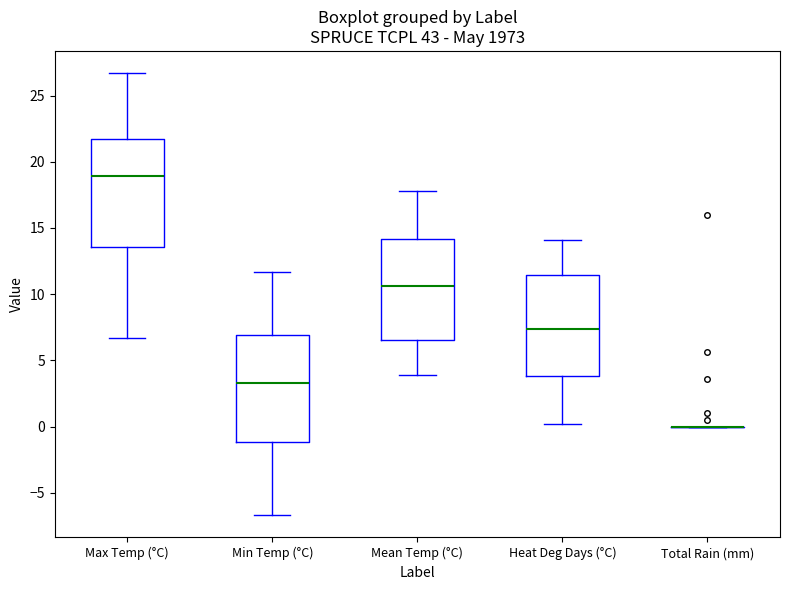

Reading left to right, read every box against the y-axis: the position of its median line, the range the box covers, and the ends of its whiskers. The values are not printed on the chart, so give them approximately, as read against the axis.

Max Temp (°C): median 19.0, box 13.5 to 21.5, whiskers 6.5 to 26.5
Min Temp (°C): median 3.5, box -1.0 to 7.0, whiskers -6.5 to 11.5
Mean Temp (°C): median 10.5, box 6.5 to 14.0, whiskers 4.0 to 18.0
Heat Deg Days (°C): median 7.5, box 4.0 to 11.5, whiskers 0.0 to 14.0
Total Rain (mm): box collapsed to a line at 0.0, whiskers 0.0 to 0.0